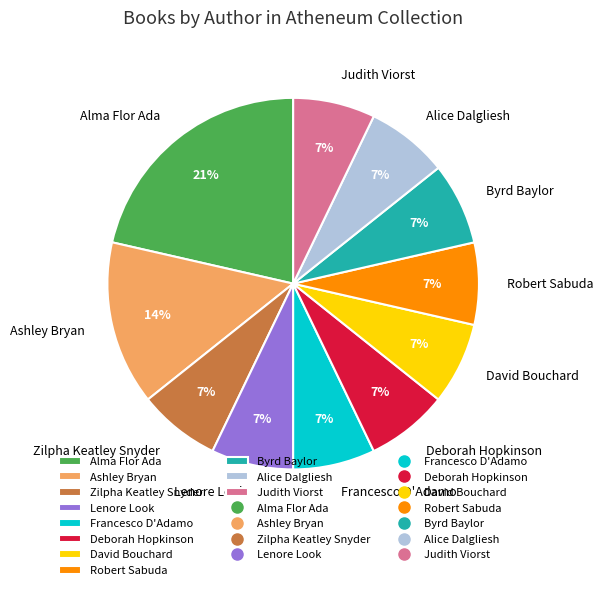

To the nearest percent, what percentage of the pie is Judith Viorst?

7%